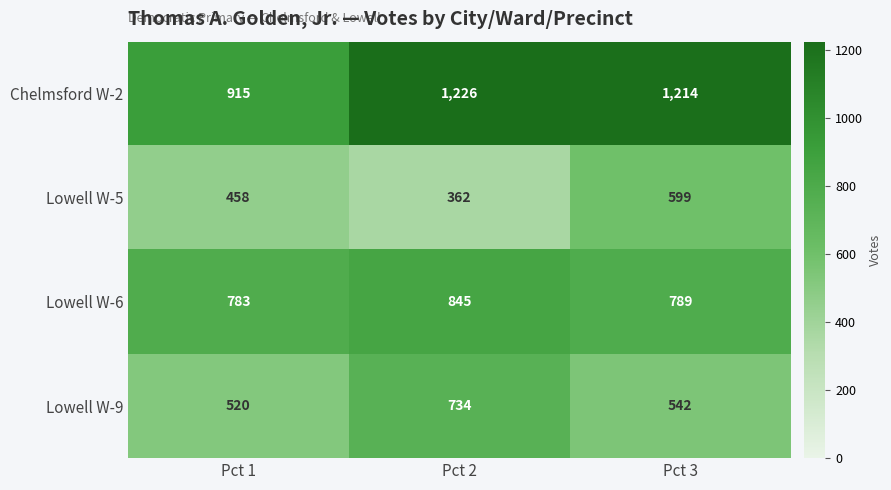

True or false: Chelmsford W-2 has a value of 915 at Pct 1.

True